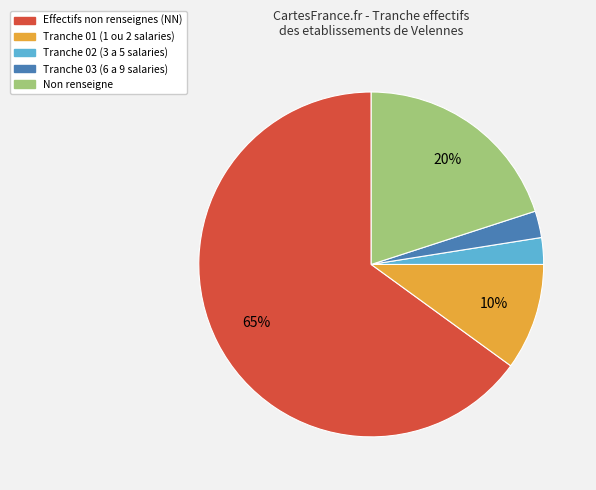

Is there a majority slice in this chart?

Yes